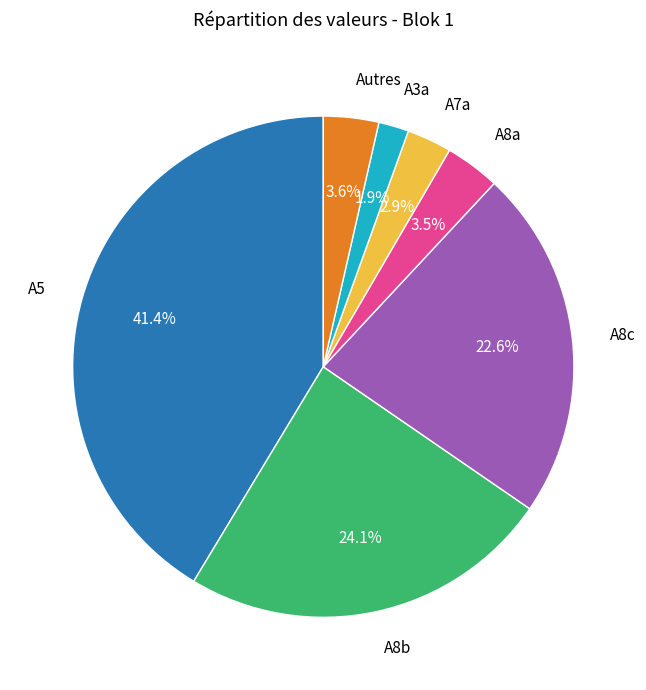

Does any single category account for the majority?

No